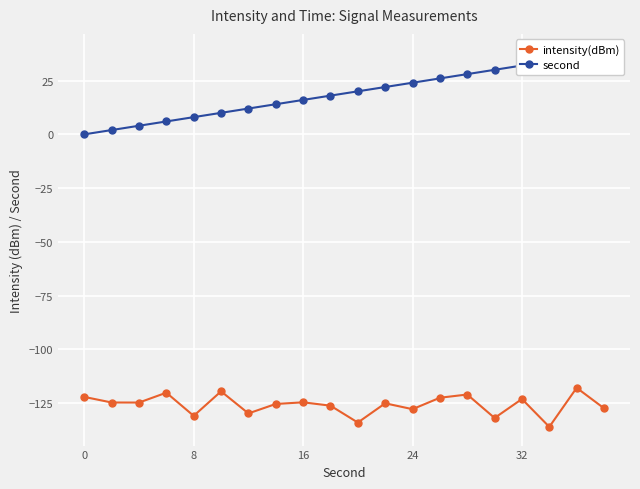

True or false: second and intensity(dBm) cross at least once.

False